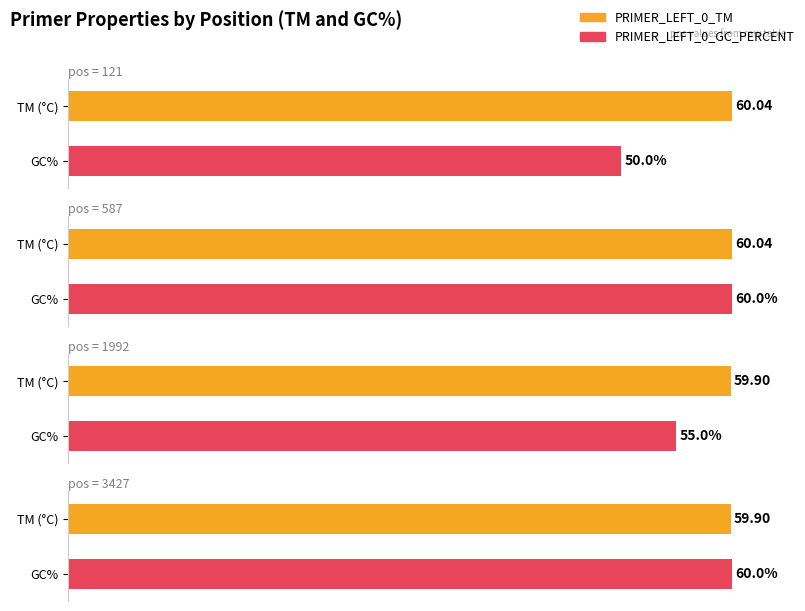

Are the bars grouped side by side (vs. stacked)?

Yes